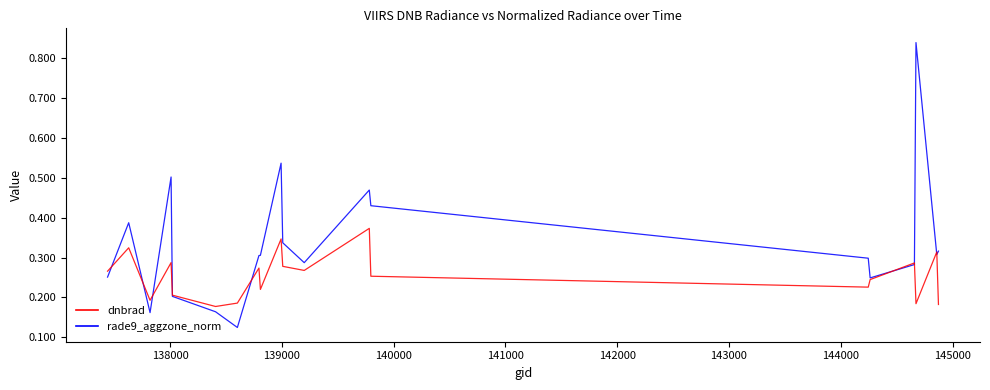

Rank the series by their maximum value, from highest to lowest.

dnbrad, rade9_aggzone_norm